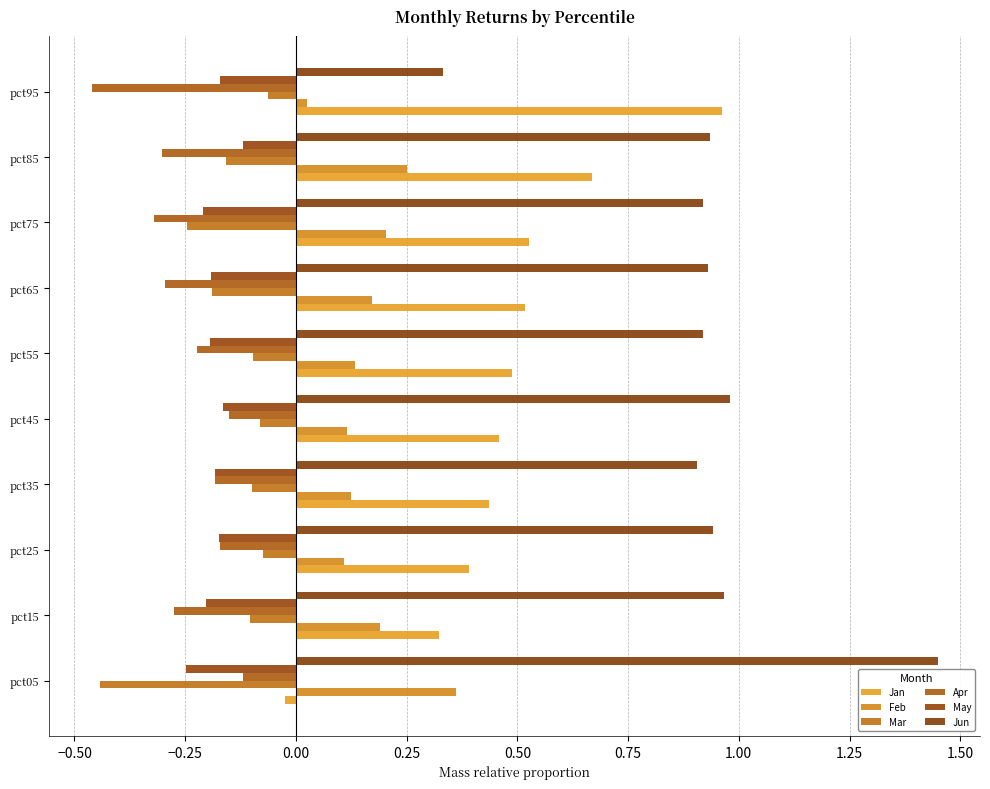

What is the value of the Jan bar at the 10th from the left?

1.0